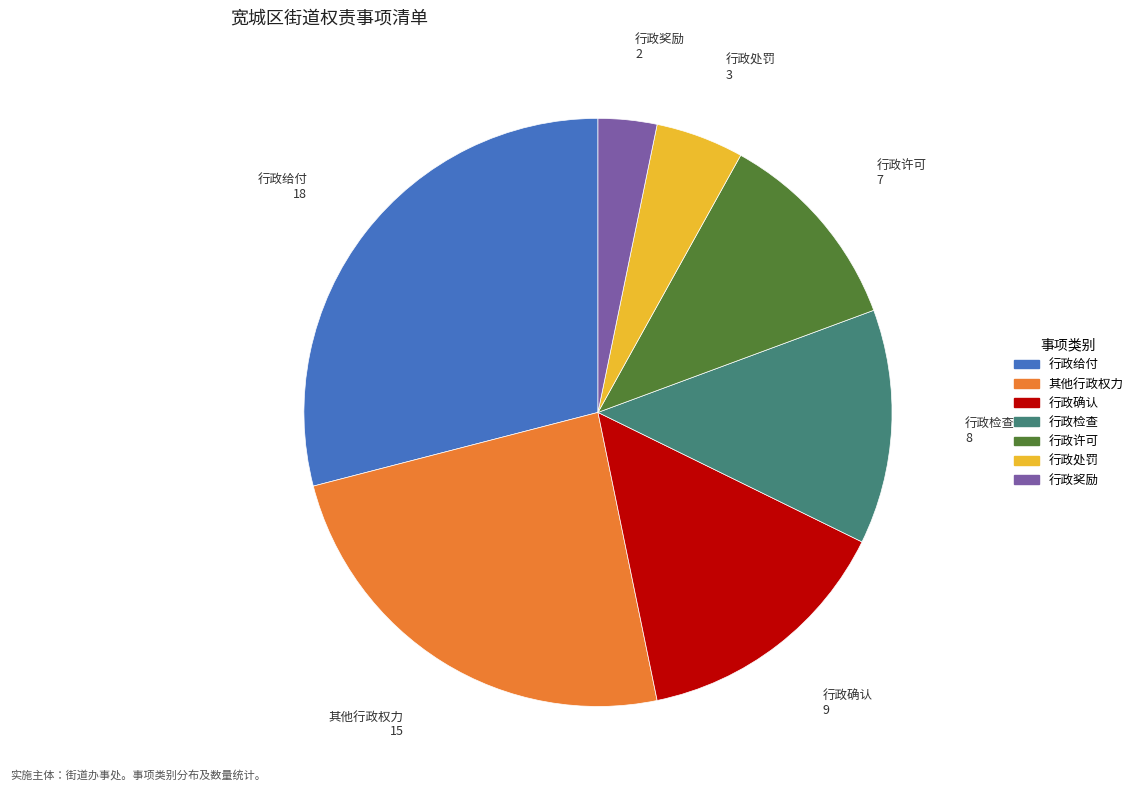

Is it true that 行政确认 is 15% of the pie?

True